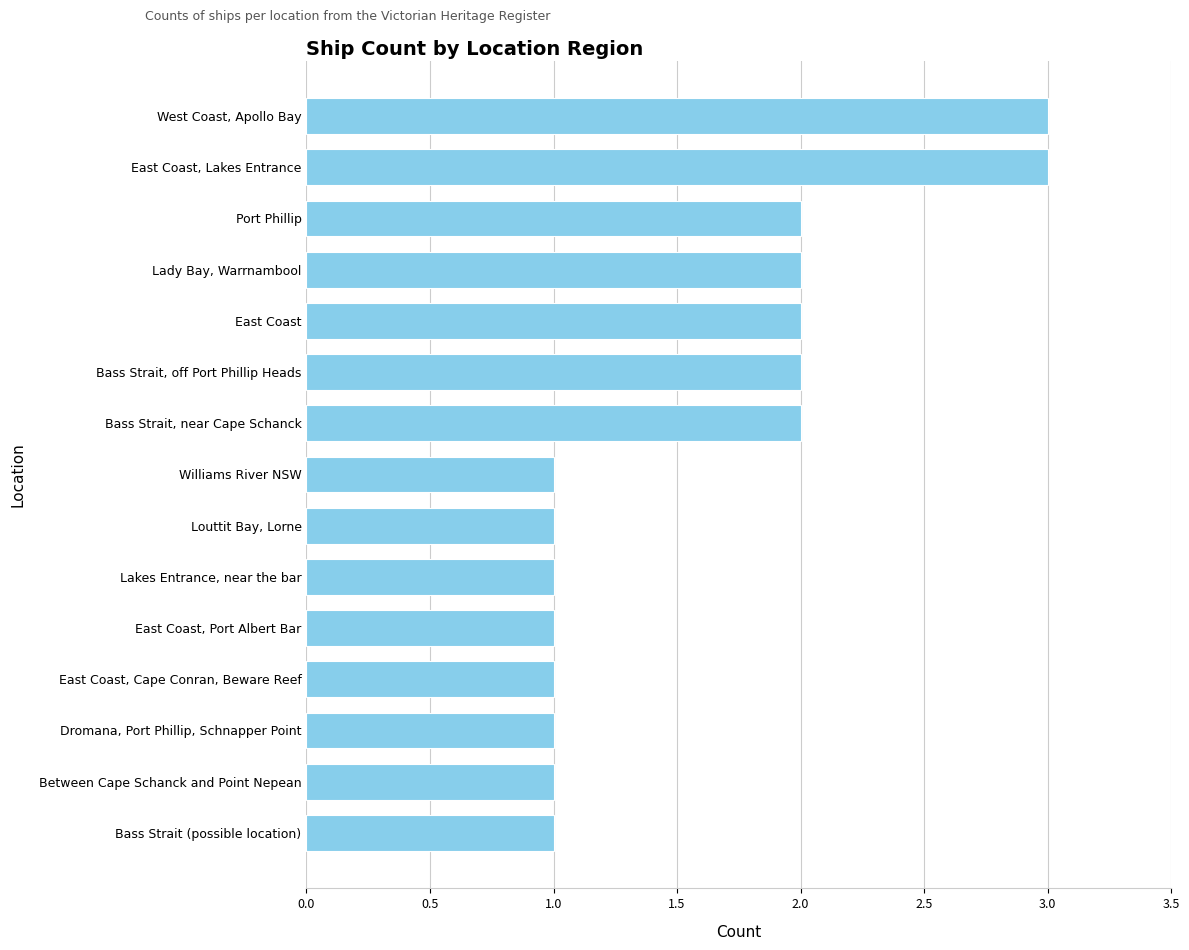

Approximately how many times larger is the value at Lady Bay, Warrnambool compared to Port Phillip?

1.0